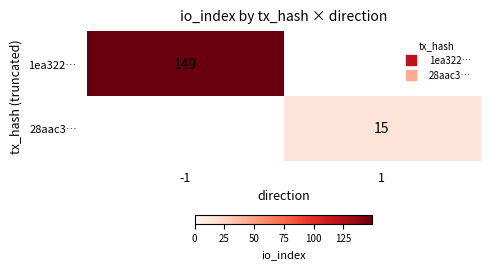

What is the smallest value displayed?

15.0